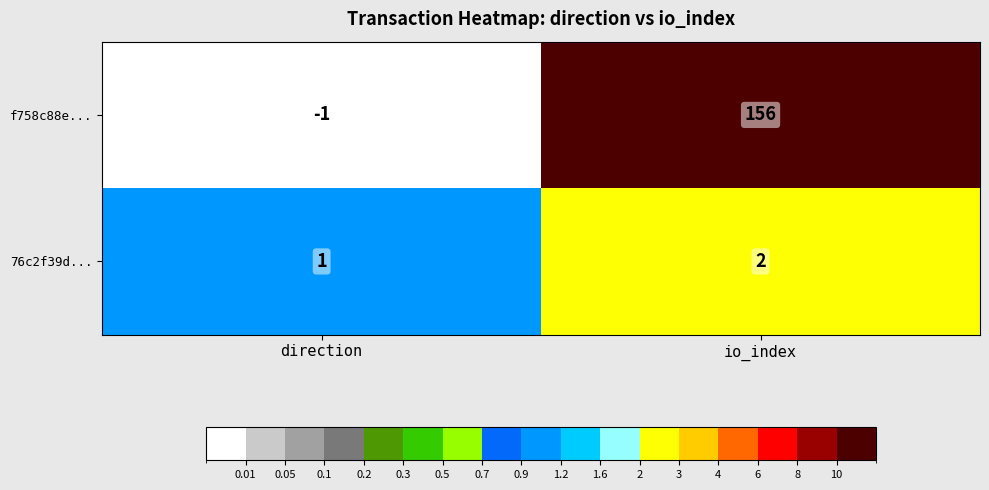

What is the sum of the f758c88e... values at io_index and direction?

155